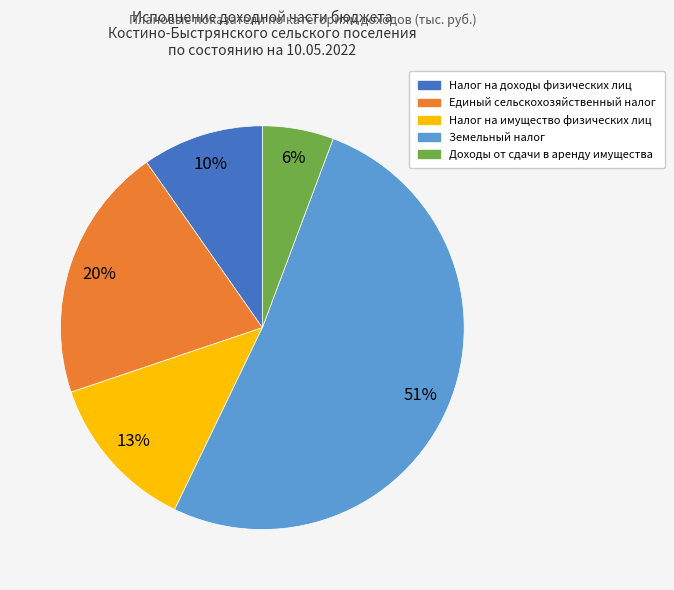

Combined, do Доходы от сдачи в аренду имущества and Земельный налог account for over 50%?

Yes